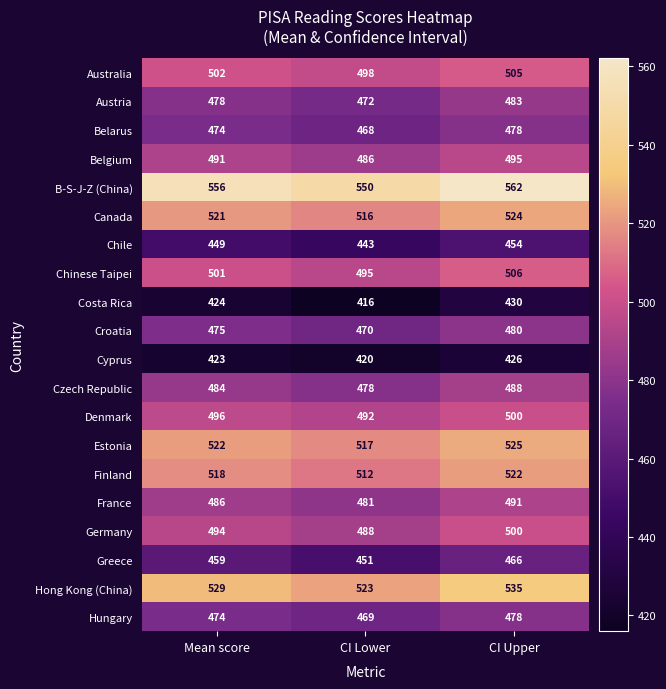

True or false: Czech Republic has a value of 488 at CI Upper.

True